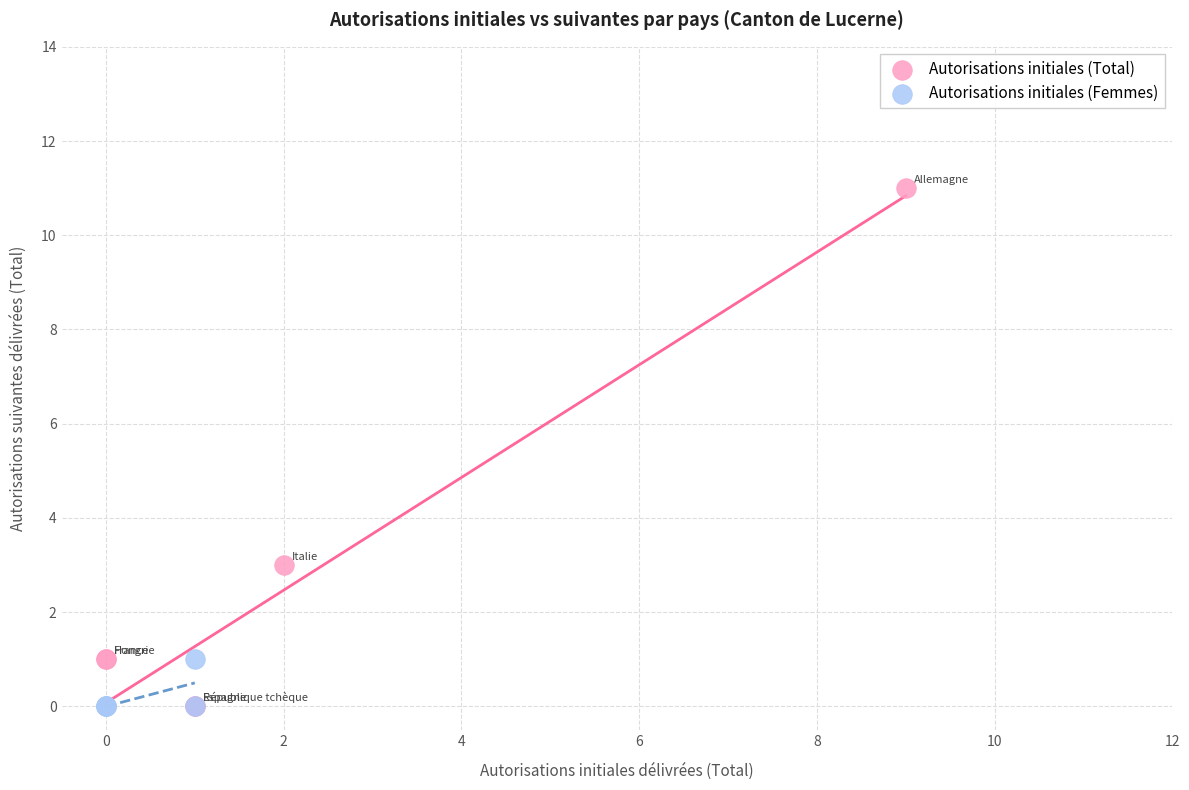

Which series contains the highest Y value?

Autorisations initiales (Total)